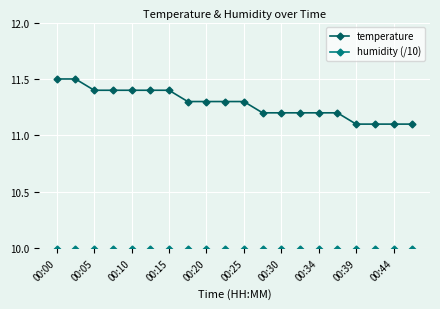

Count the temperature values in the range 11 to 12.

20